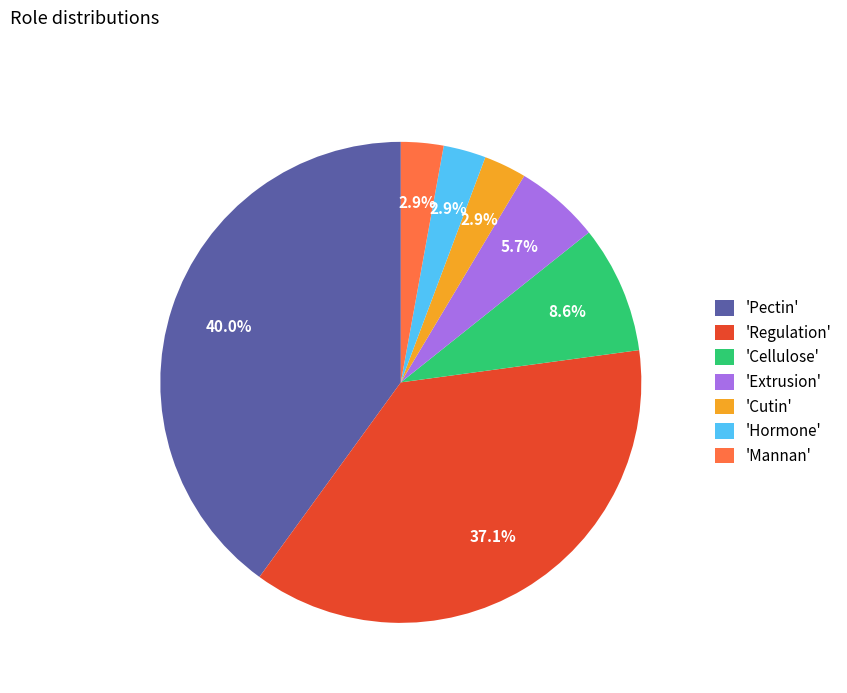

What percentage is NOT represented by 'Mannan'?

97.1%